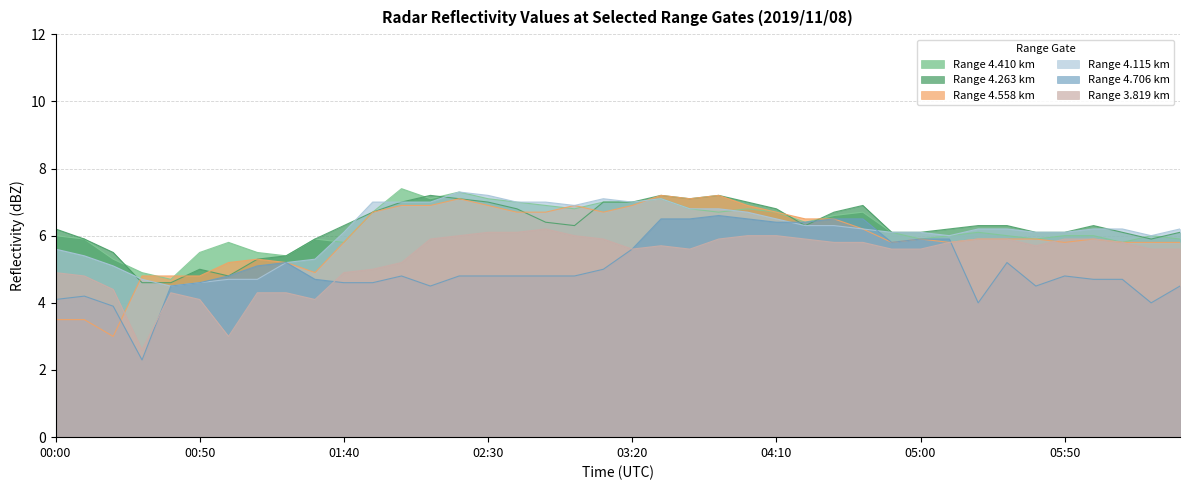

Count the number of data series in this chart.

6